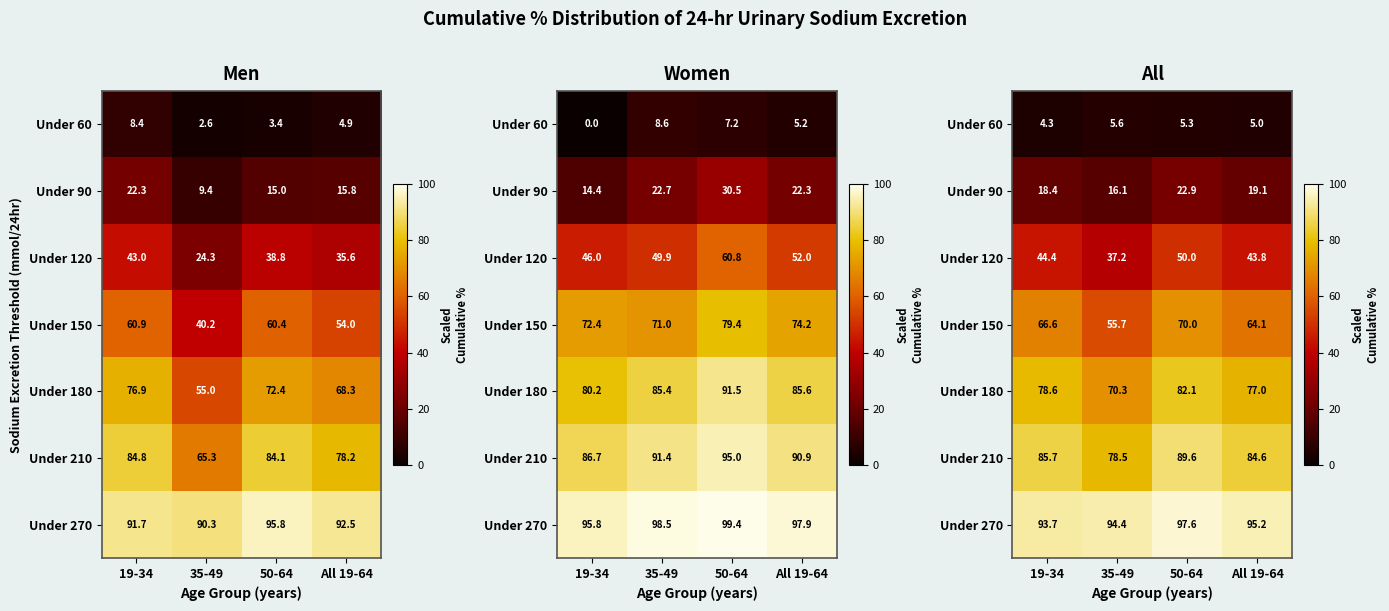

Count the number of data series in this chart.

7